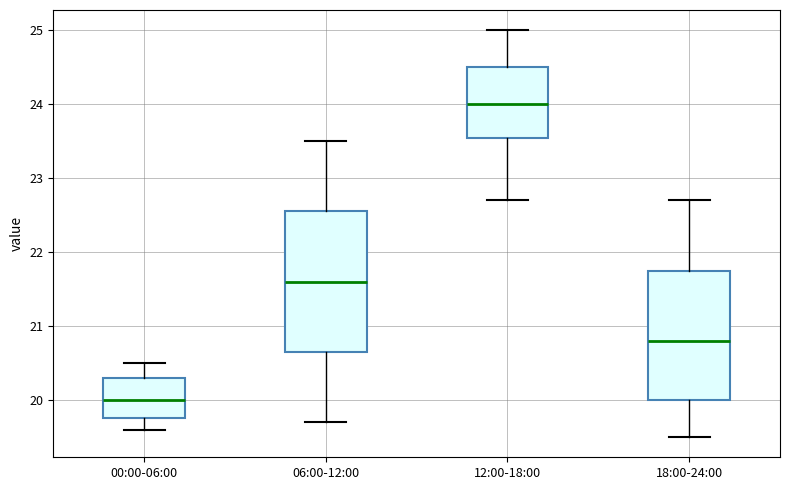

Reading left to right, transcribe this box plot: for each box, give where its median line is, the range the box spans, and where its two whiskers end, as read against the y-axis. The values are not printed on the chart, so give them approximately, as read against the axis.

00:00-06:00: median 20.0, box 19.8 to 20.3, whiskers 19.6 to 20.5
06:00-12:00: median 21.6, box 20.7 to 22.6, whiskers 19.7 to 23.5
12:00-18:00: median 24.0, box 23.6 to 24.5, whiskers 22.7 to 25.0
18:00-24:00: median 20.8, box 20.0 to 21.8, whiskers 19.5 to 22.7